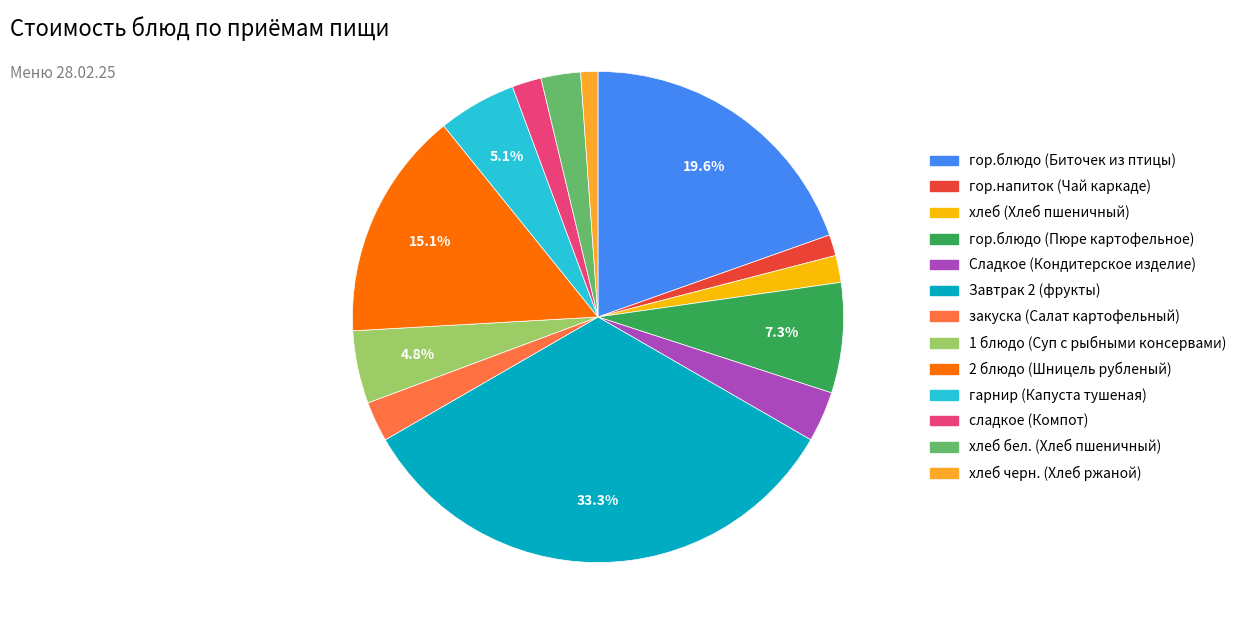

Does Сладкое (Кондитерское изделие) represent more than half of the total?

No